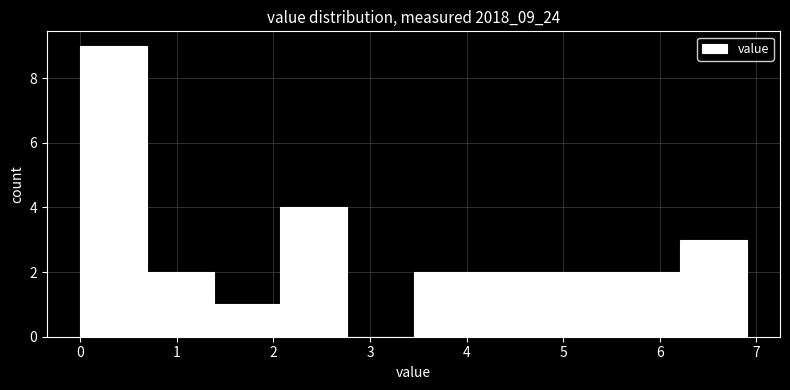

Reading left to right, transcribe this chart: for each bar, give the range it covers on the x-axis and its height. Neither the bar edges nor the heights are printed on the chart, so give them approximately, as read against the axes.

0.00 to 0.69: 9
0.69 to 1.38: 2
1.38 to 2.07: 1
2.07 to 2.76: 4
2.76 to 3.45: 0
3.45 to 4.14: 2
4.14 to 4.83: 2
4.83 to 5.52: 2
5.52 to 6.21: 2
6.21 to 6.90: 3